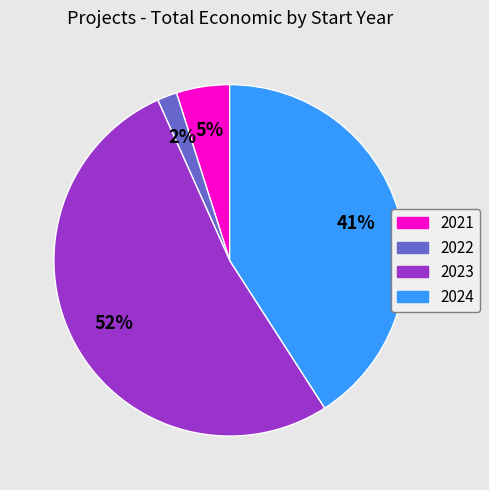

Which slice is the smallest?

2022